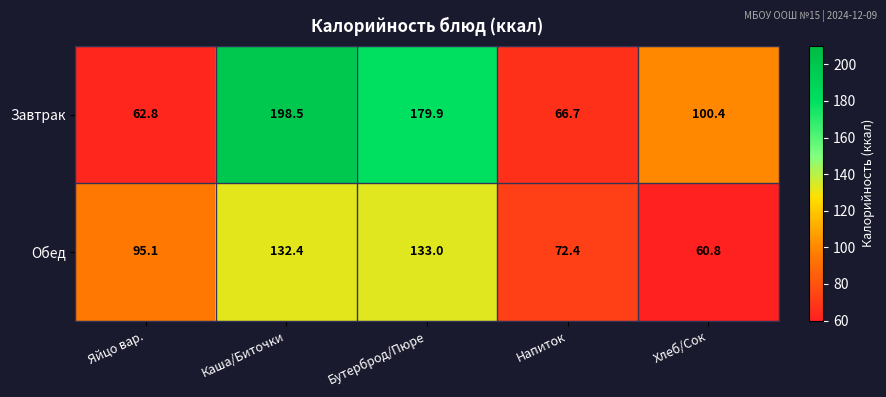

What is the approximate value of Обед at Каша/Биточки?

132.4